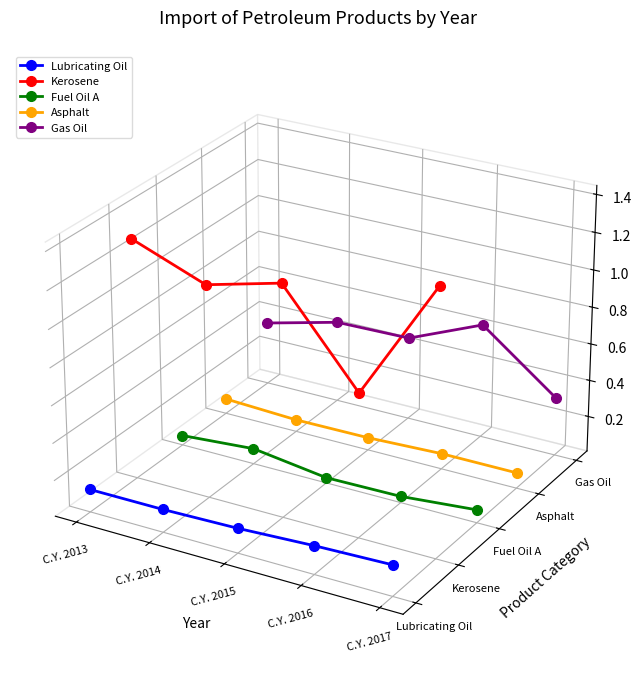

At C.Y. 2013, list the series in order from largest to smallest.

Kerosene, Gas Oil, Asphalt, Fuel Oil A, Lubricating Oil